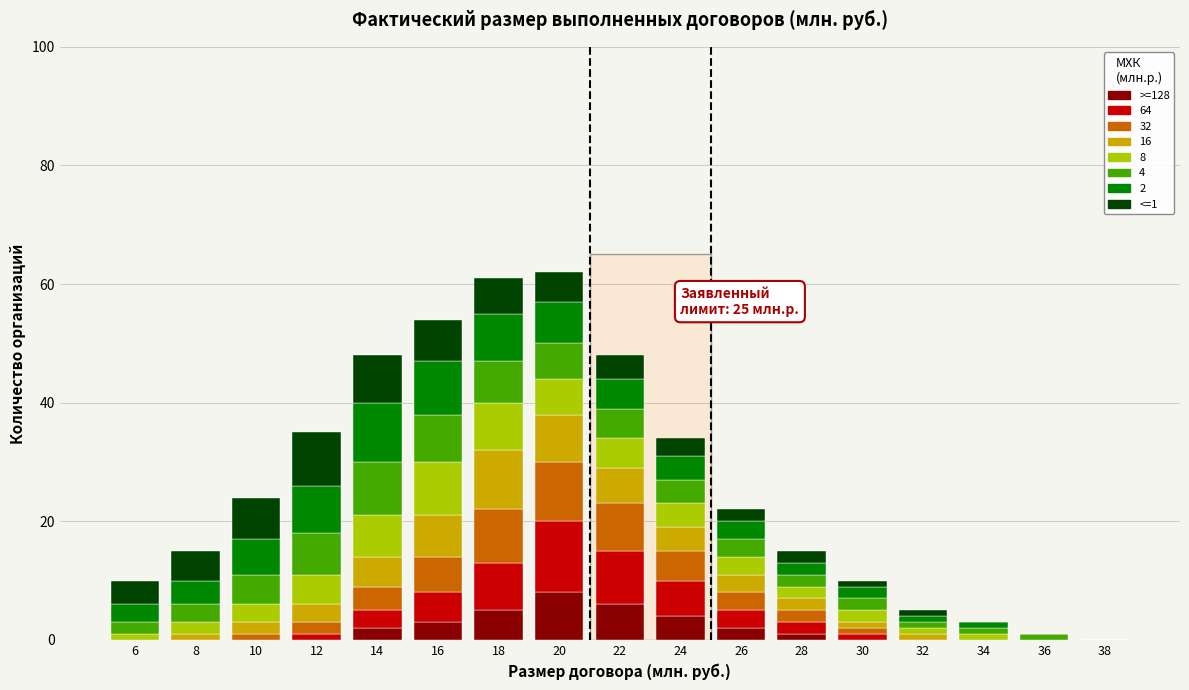

Are the bars horizontal?

No